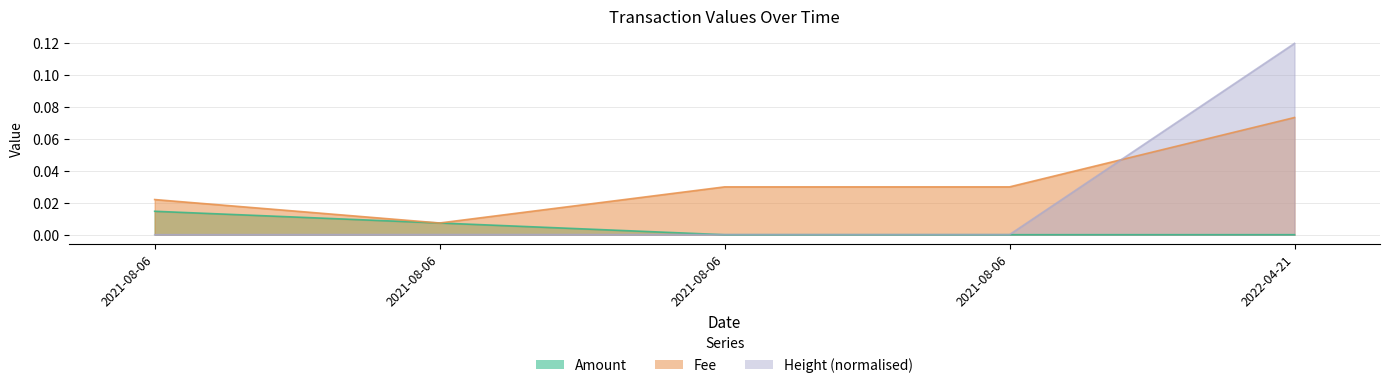

Which has a higher value, 2022-04-21 or 2021-08-06?

2021-08-06